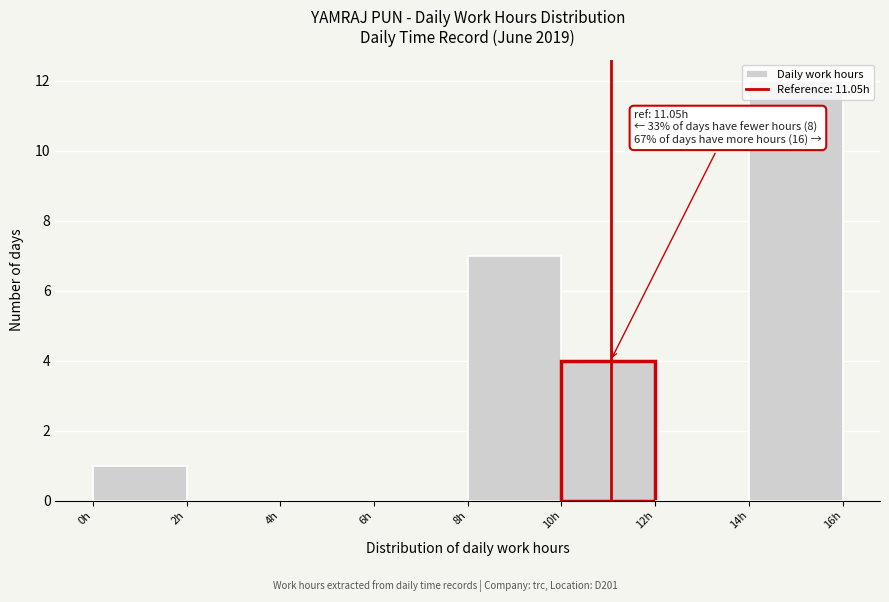

Which range on the x-axis has the tallest bar?

14 to 16